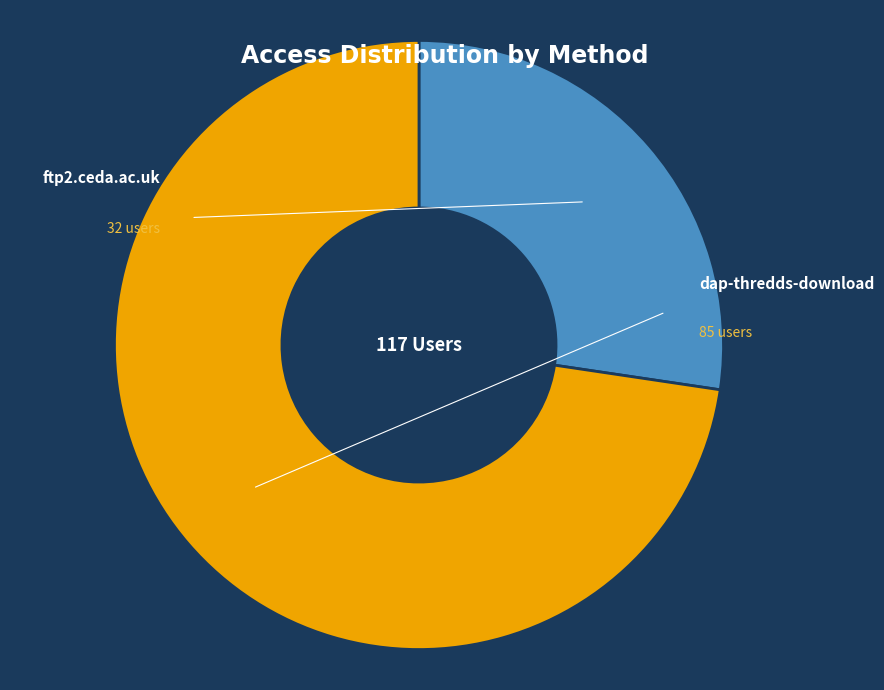

Is it true that ftp2.ceda.ac.uk is 34% of the pie?

False